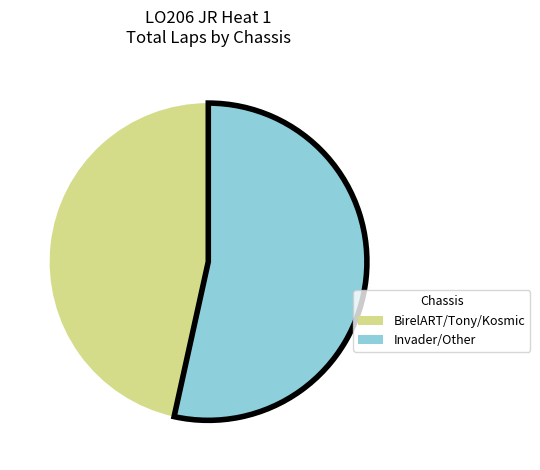

Is there a majority slice in this chart?

Yes